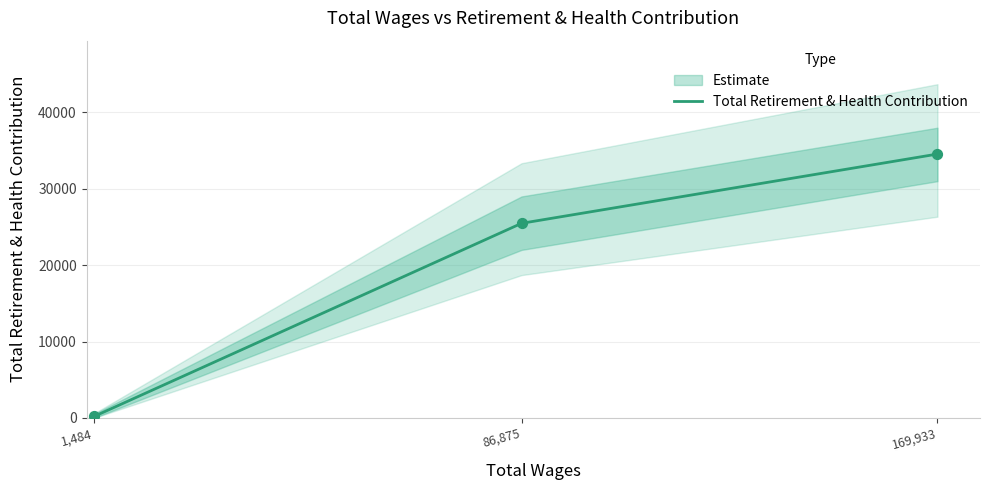

What is the change in value from 86,875 to 169,933?

+9070